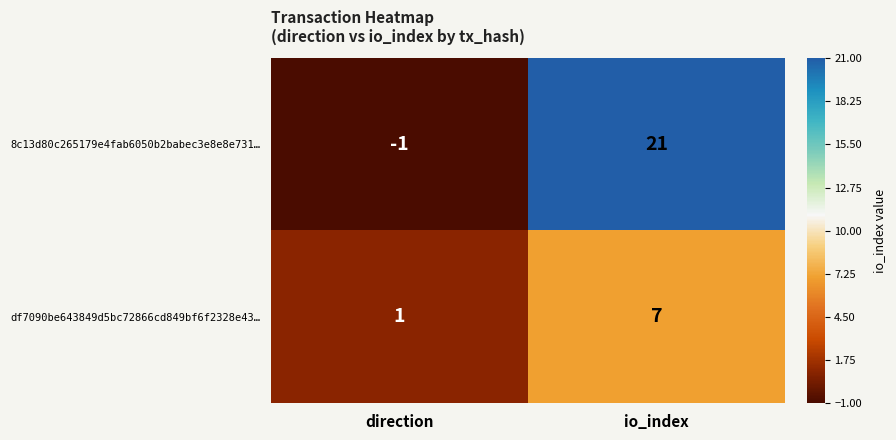

What is the greatest value displayed?

21